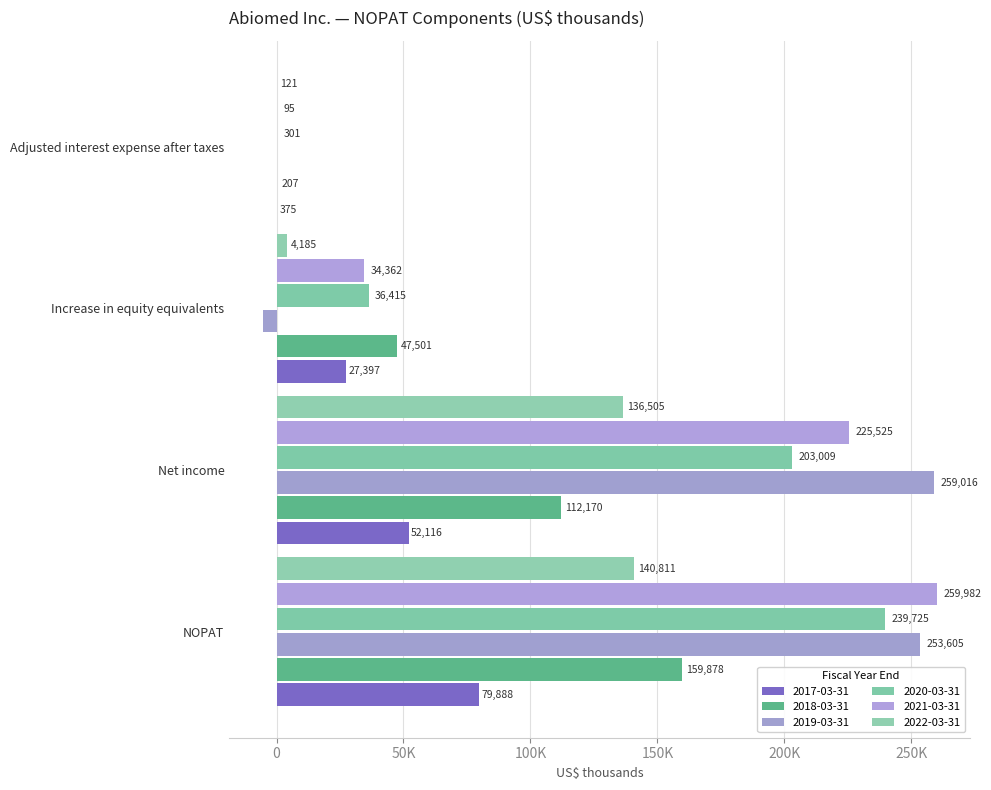

What is the spread (max minus min) of values at Net income?

206900